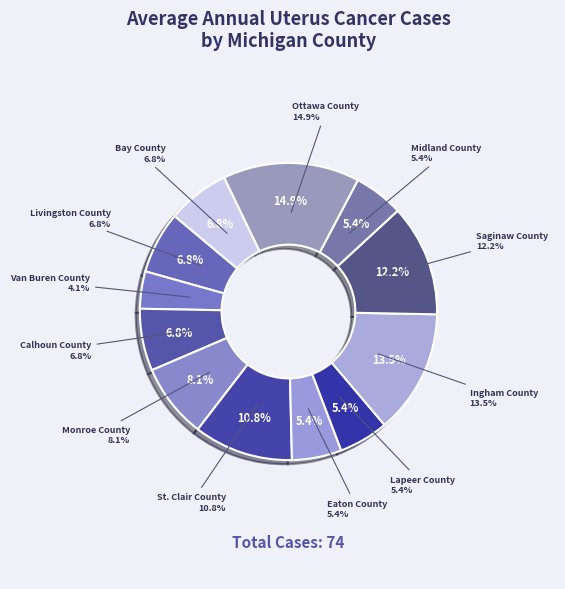

How many segments does this pie chart have?

12